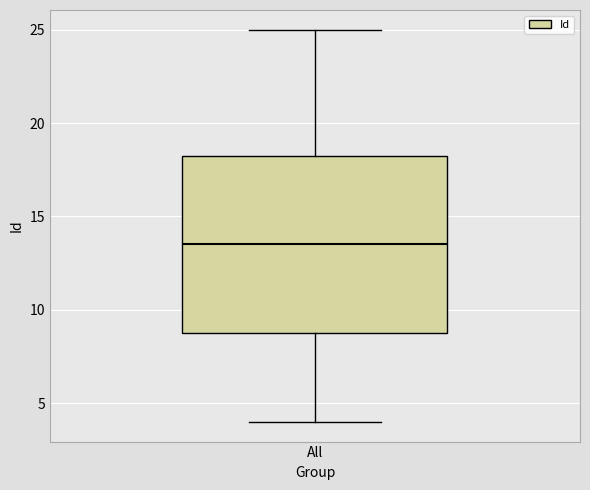

Read this box plot against the y-axis: the position of the median line, the range covered by the box, and the ends of both whiskers. The values are not printed on the chart, so give them approximately, as read against the axis.

median 13.5, box 9.0 to 18.5, whiskers 4.0 to 25.0